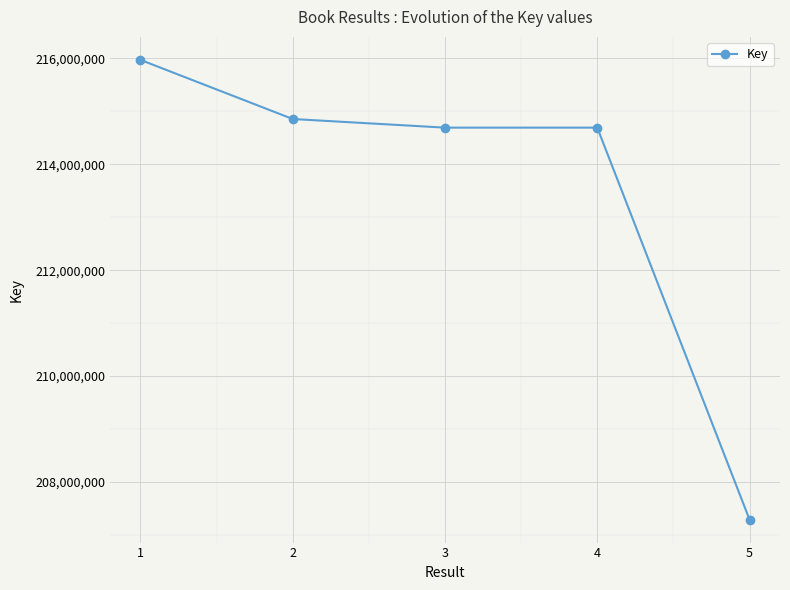

True or false: the data shows 137249777 at 5.

False